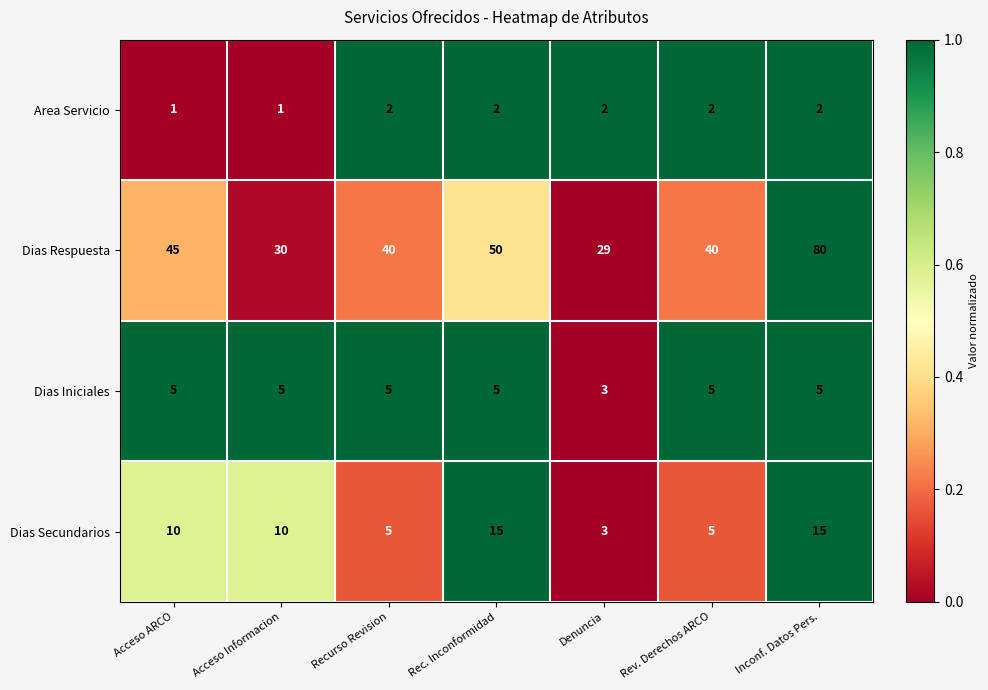

At which category is the sum across all series the highest?

Inconf. Datos Pers.